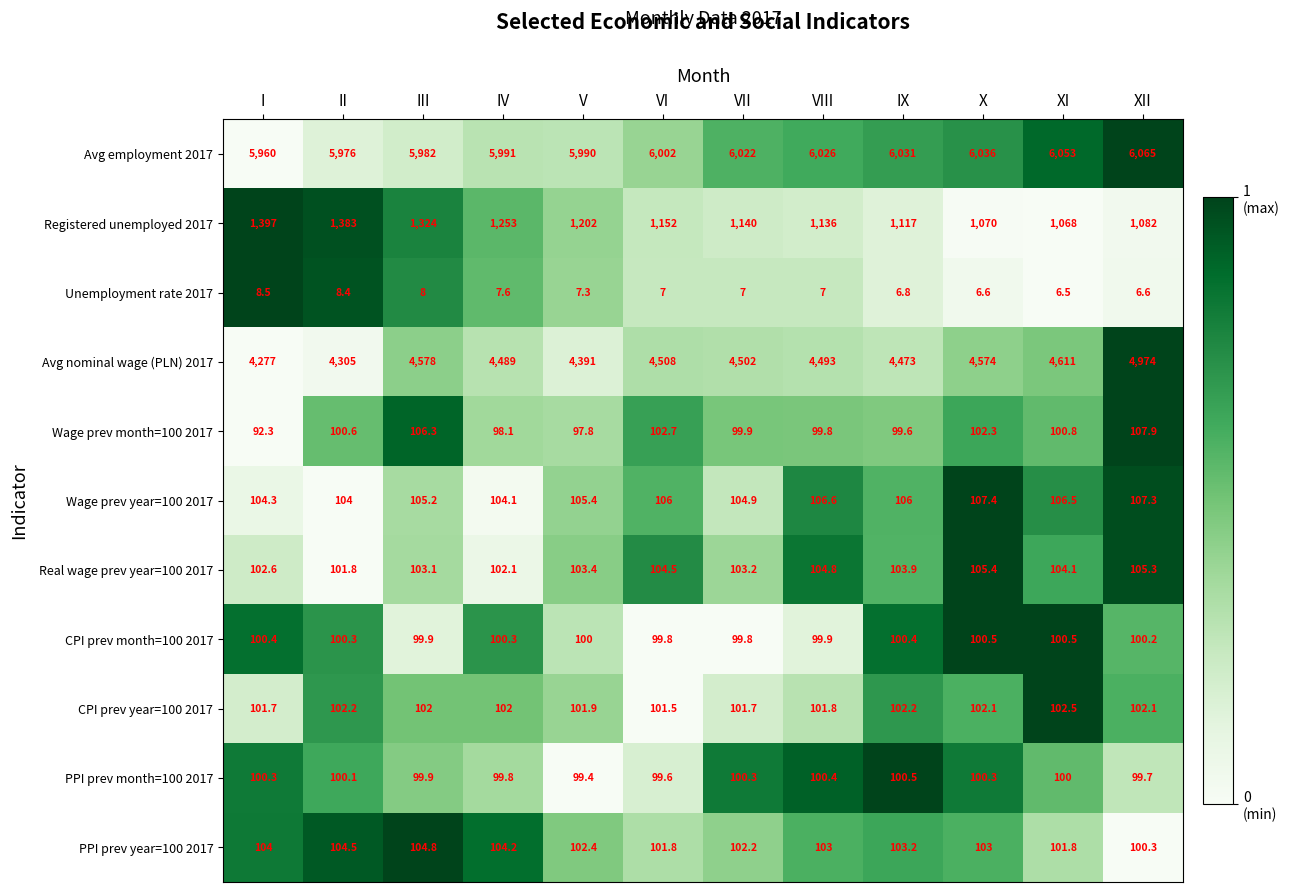

The CPI prev year=100 2017 series shows 101.7 at I. True or false?

True